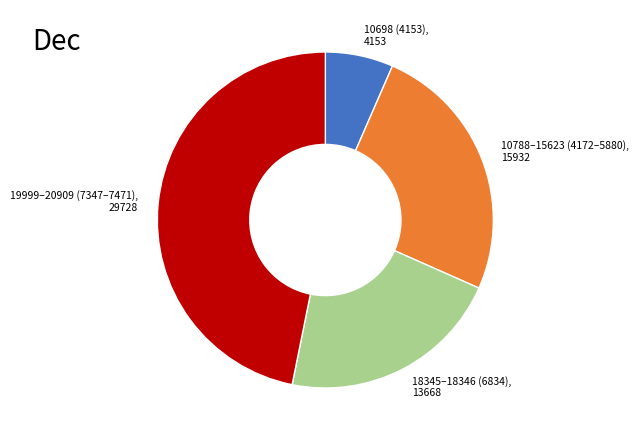

Combined, do 10698 (4153) and 18345–18346 (6834) account for over 50%?

No